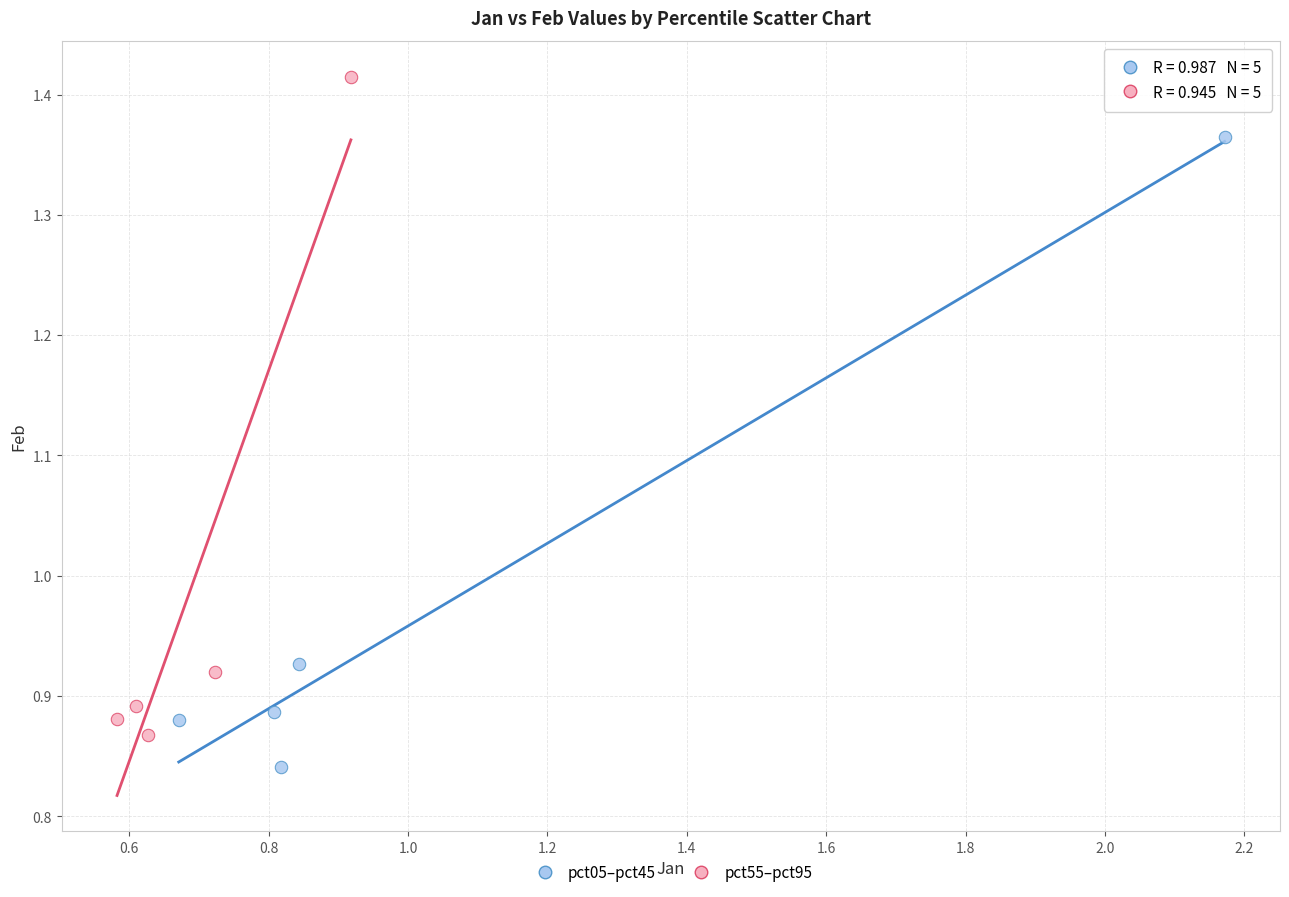

Which series reaches the maximum Y coordinate?

pct55–pct95